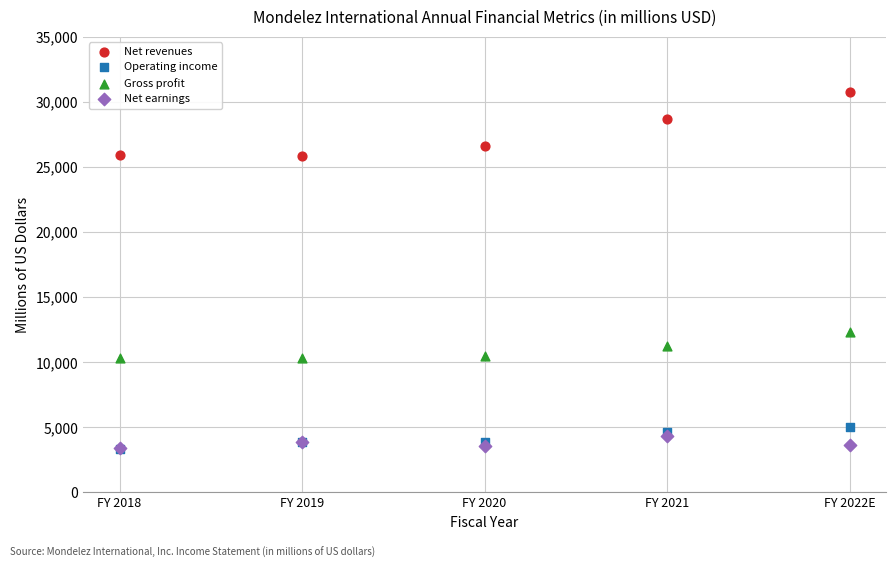

Across all series, what Y value is closest to 17025?

12295.8